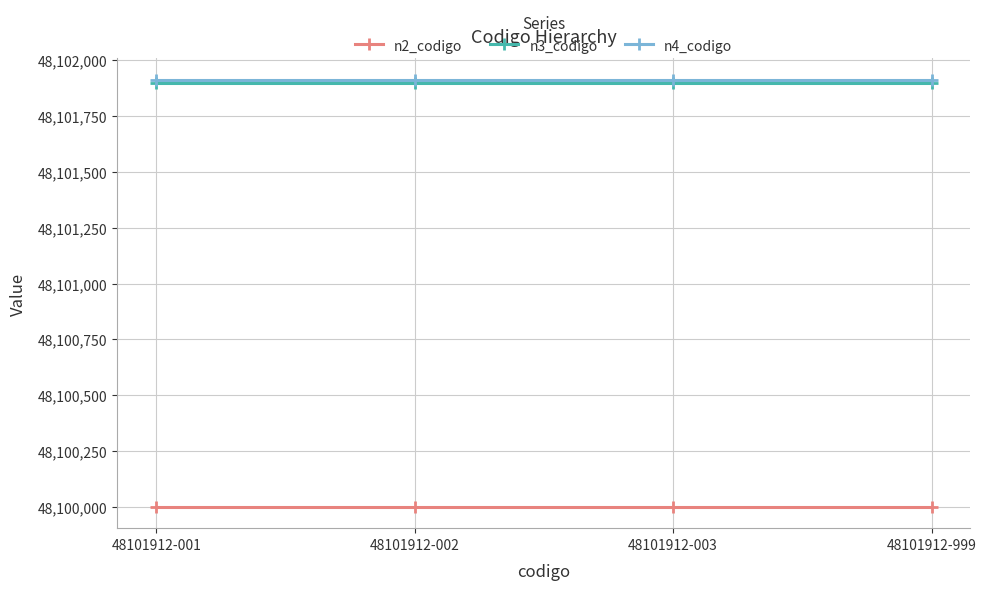

True or false: n3_codigo and n2_codigo cross at least once.

False